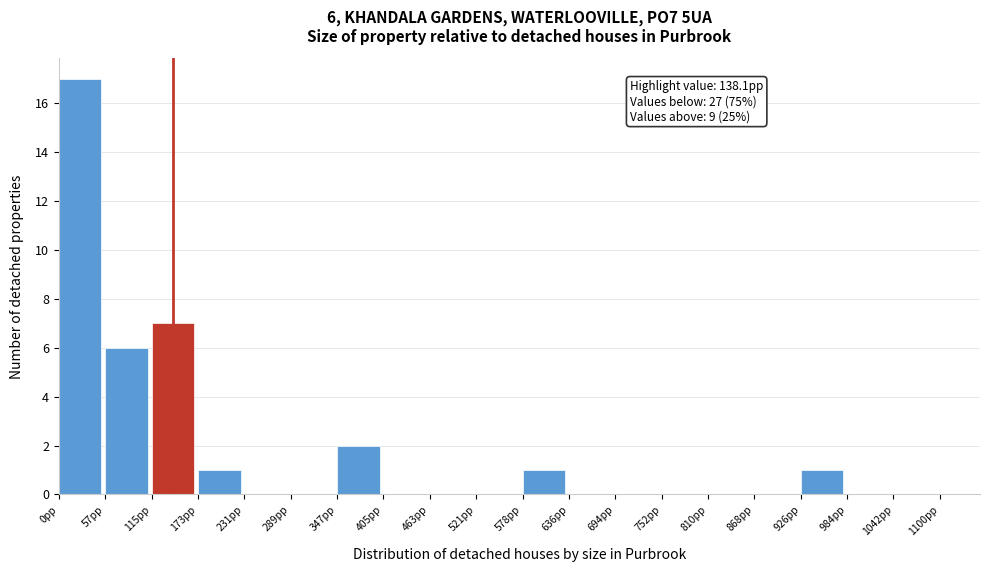

Which range on the x-axis has the tallest bar?

0 to 60